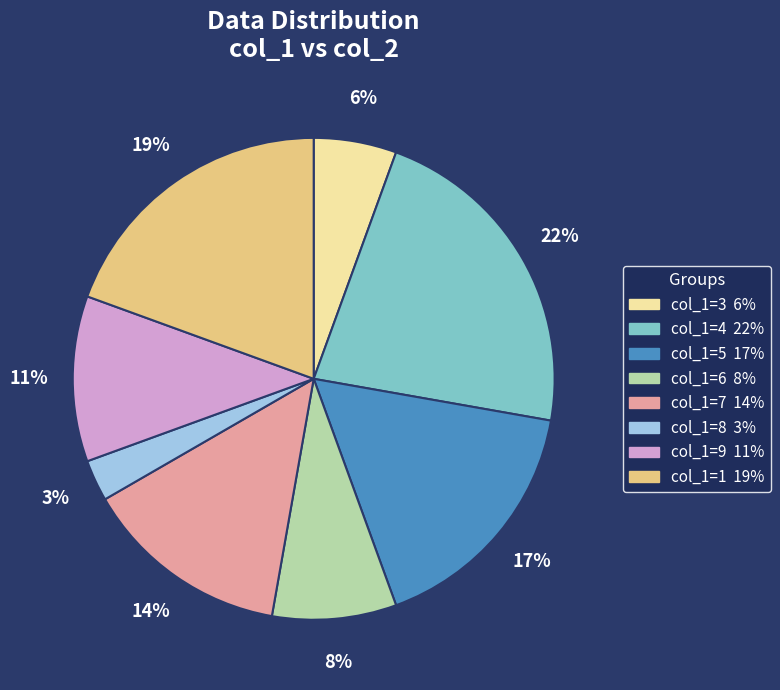

Is there any slice that represents more than half of the pie?

No